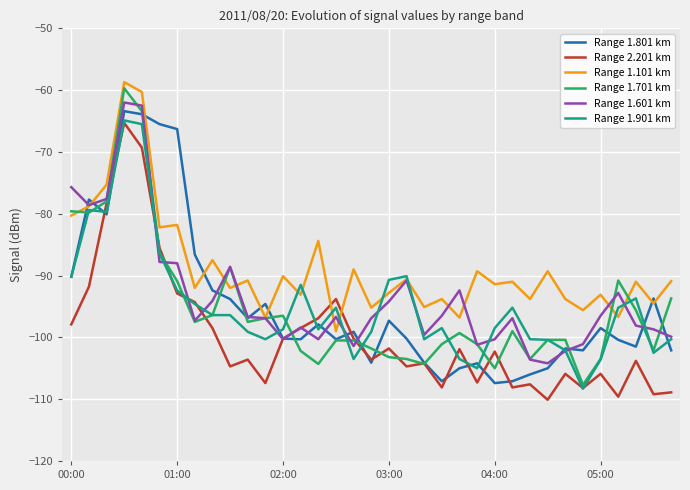

What is the greatest value displayed?

-58.7